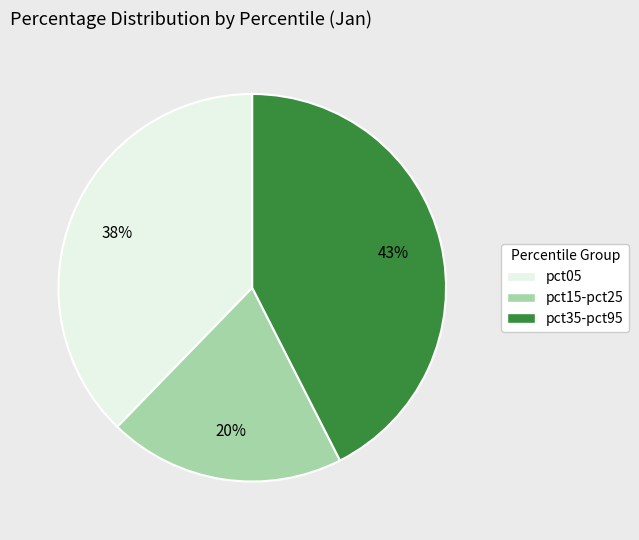

To the nearest percent, what is the average slice percentage?

33%